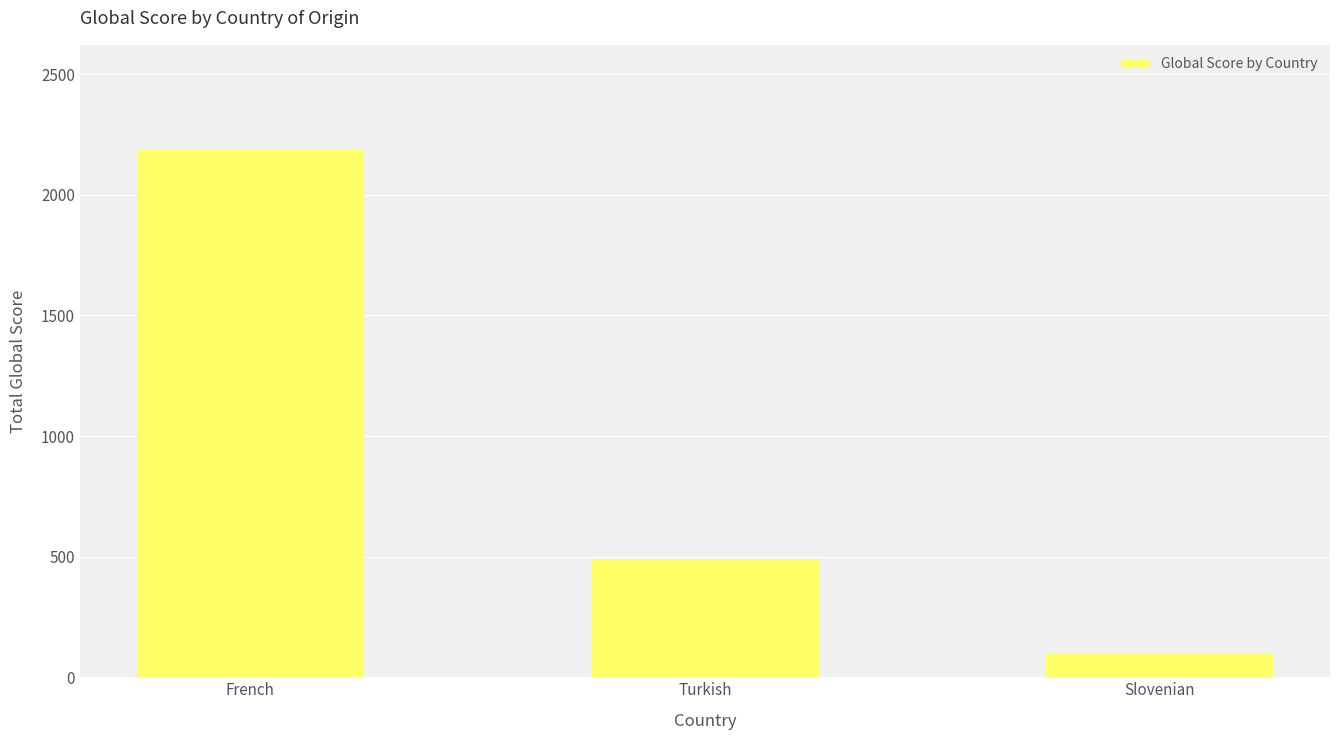

What is the label of the 2nd bar from the left?

Turkish